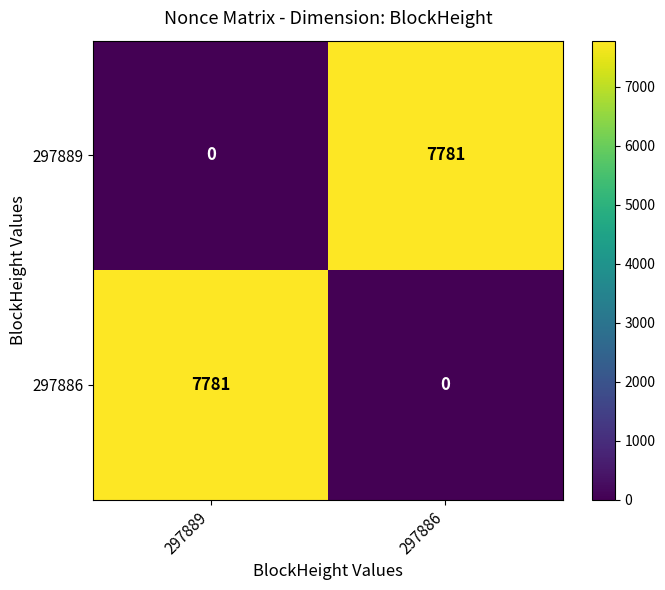

How many categories are shown in the chart?

2